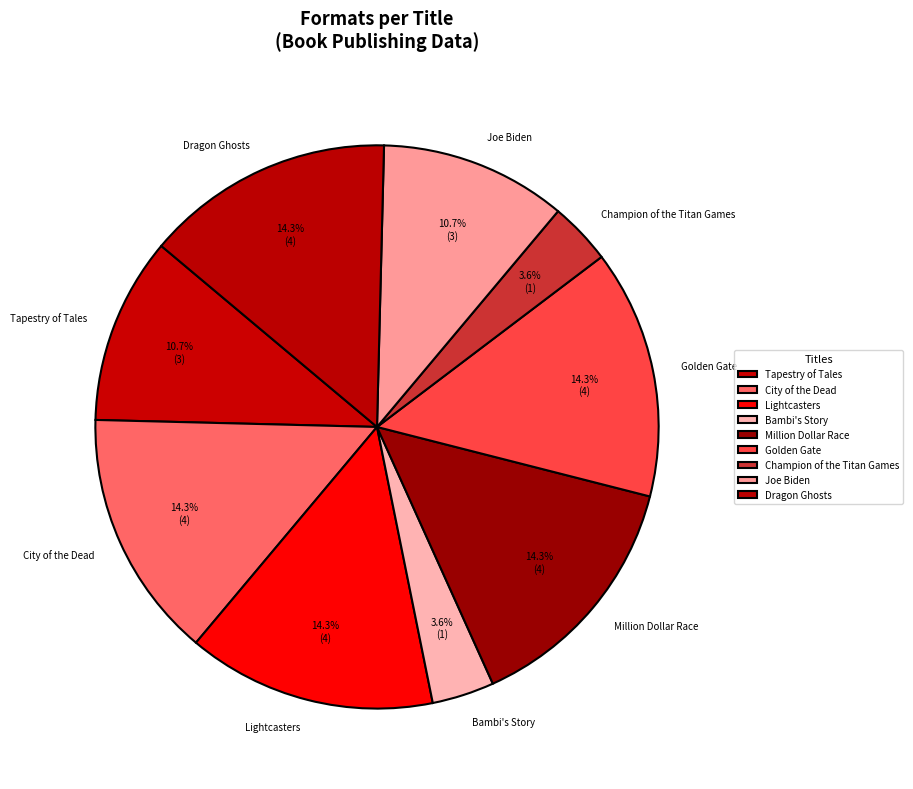

To the nearest percent, what portion does Tapestry of Tales represent?

11%